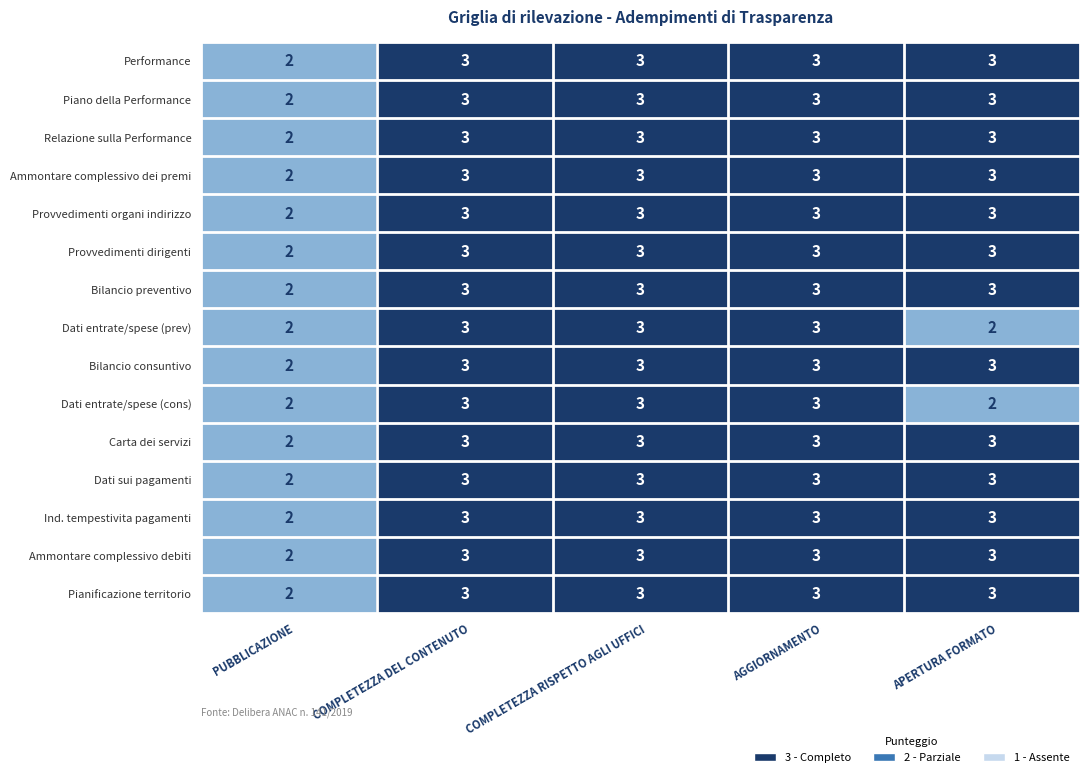

Is it true that Dati entrate/spese (prev) equals 3 at PUBBLICAZIONE?

False